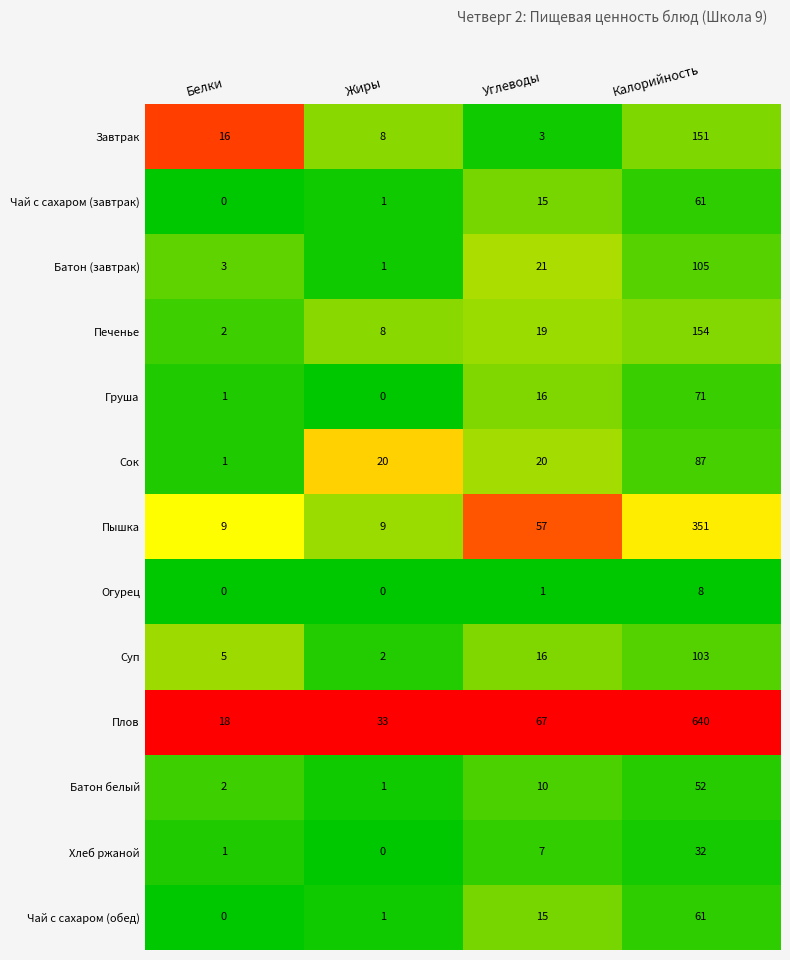

Which category has the highest value across all series?

Калорийность